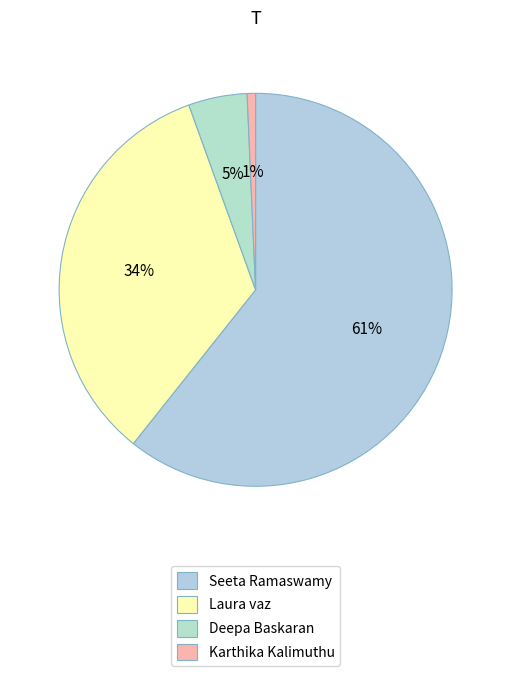

Count the number of slices in the pie.

4